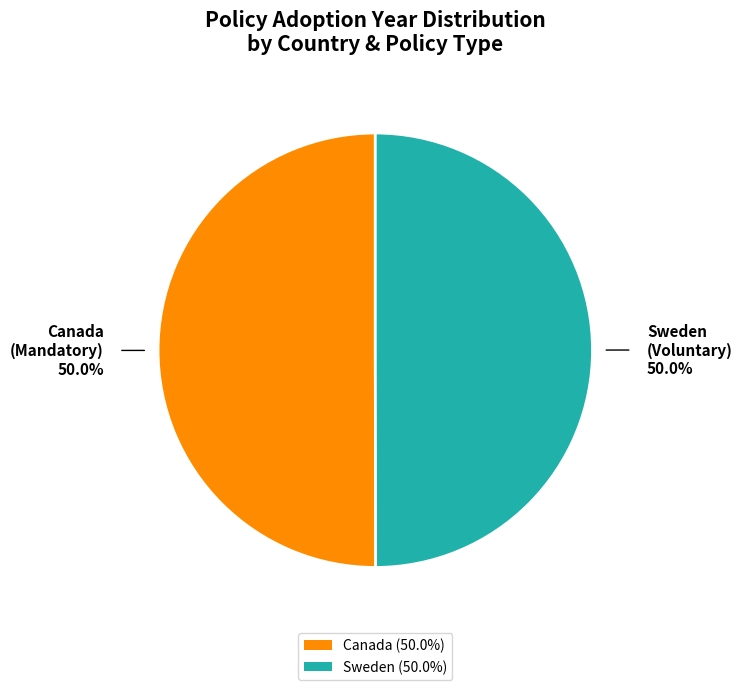

Approximately how many times larger is the value at Sweden (50.0%) compared to Canada (50.0%)?

1.0